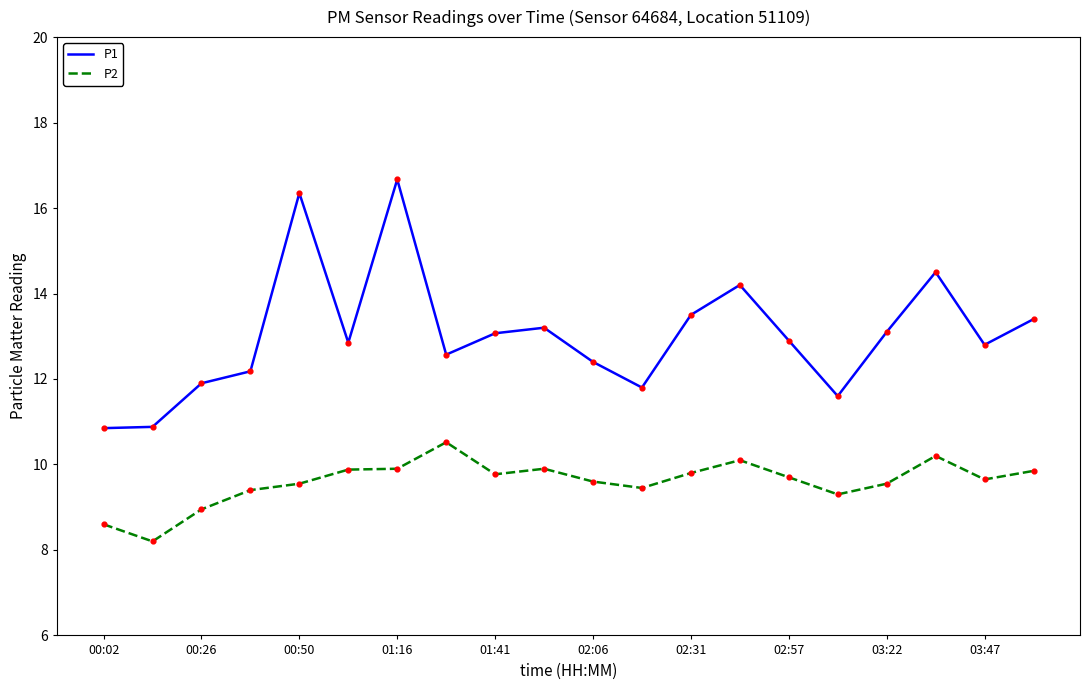

What is the maximum value shown in the chart?

16.7